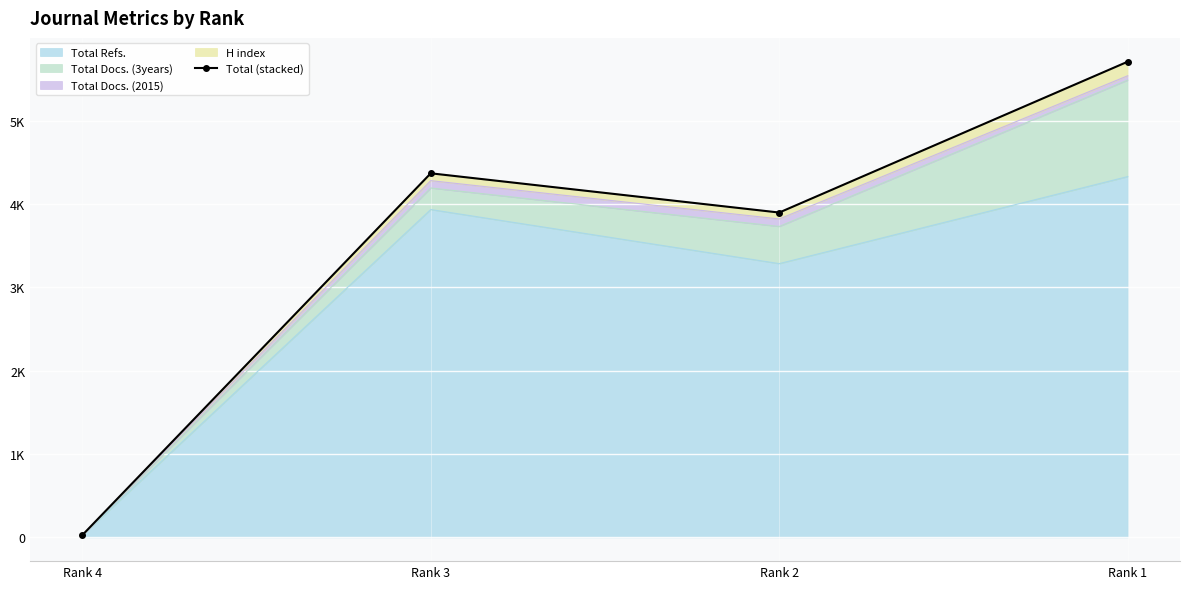

Where is the data nearest to the value 2868?

Rank 2